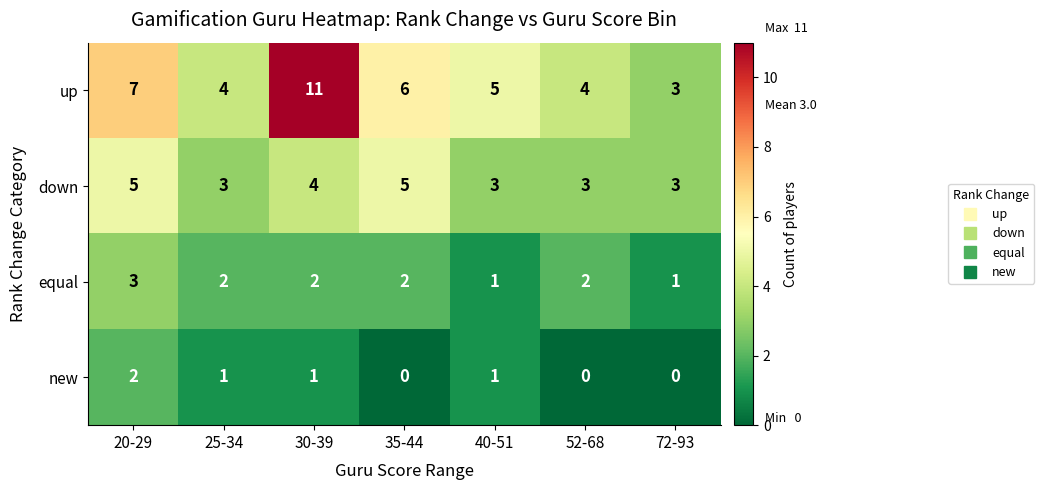

What is the difference between the highest and lowest values at 30-39?

10